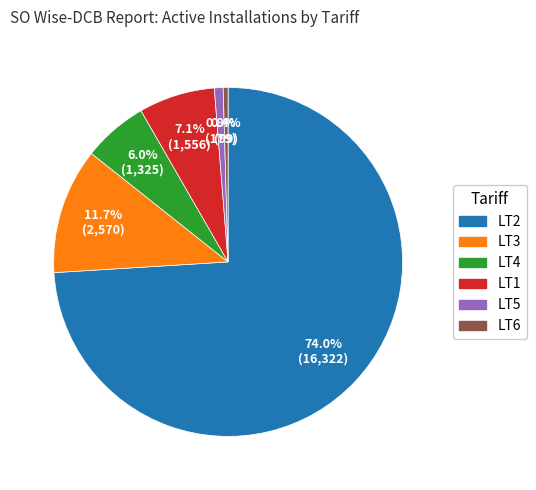

How many segments does this pie chart have?

6